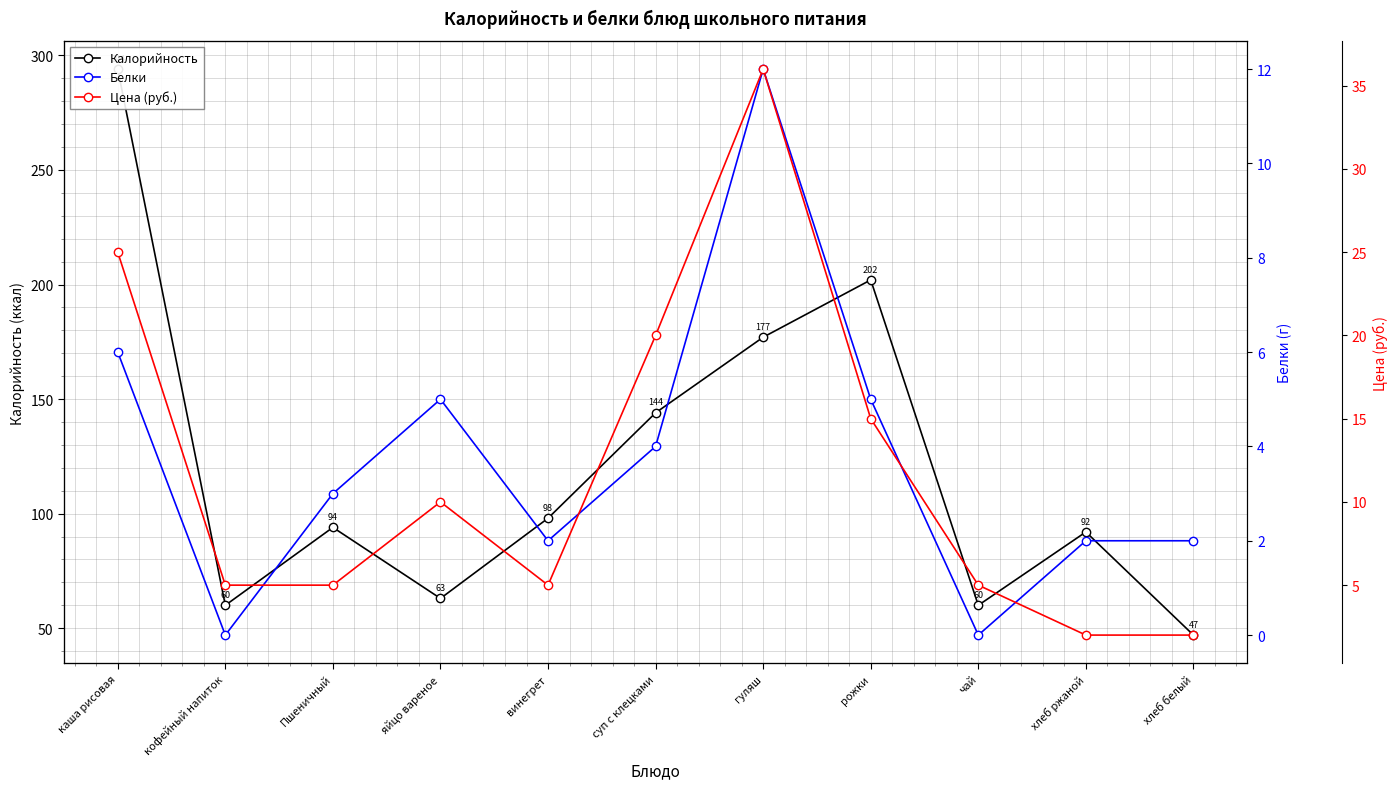

How many lines are shown in the chart?

3